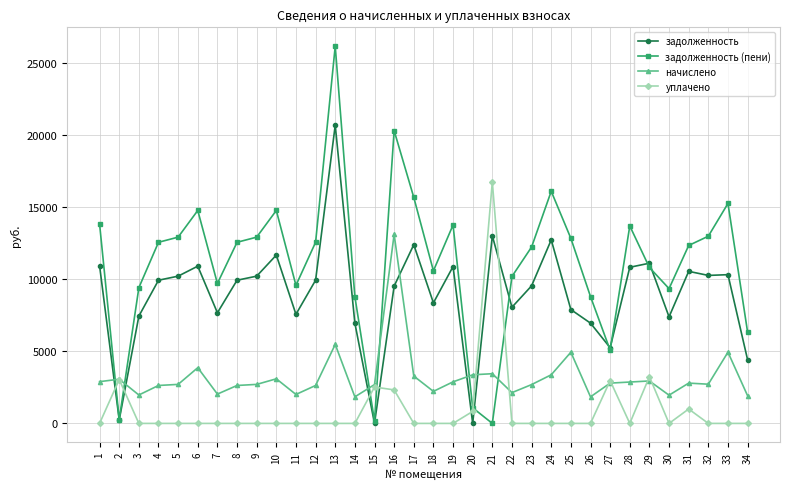

Between 10 and 18, which series saw the biggest shift?

задолженность (пени)